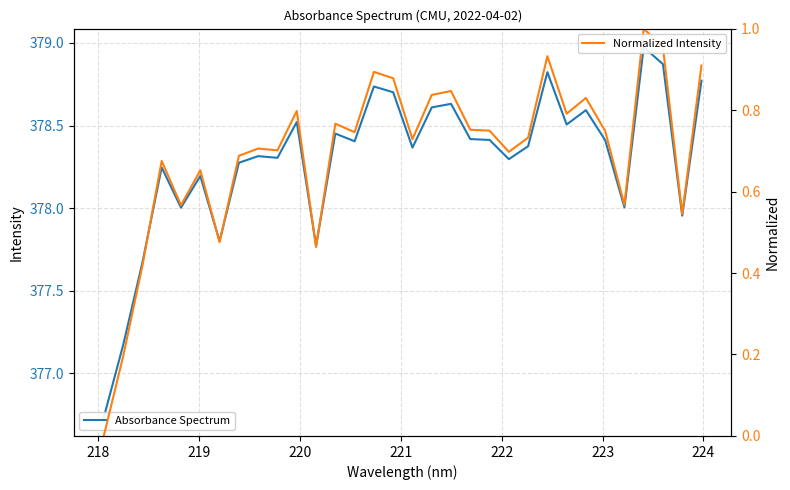

True or false: Absorbance Spectrum and Normalized Intensity cross at least once.

False